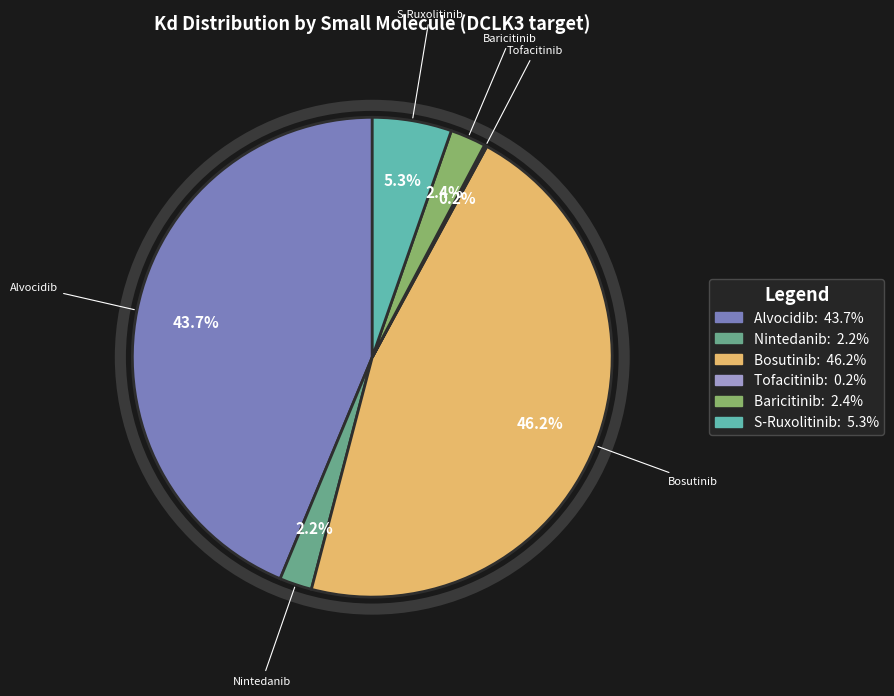

Is there a majority slice in this chart?

No